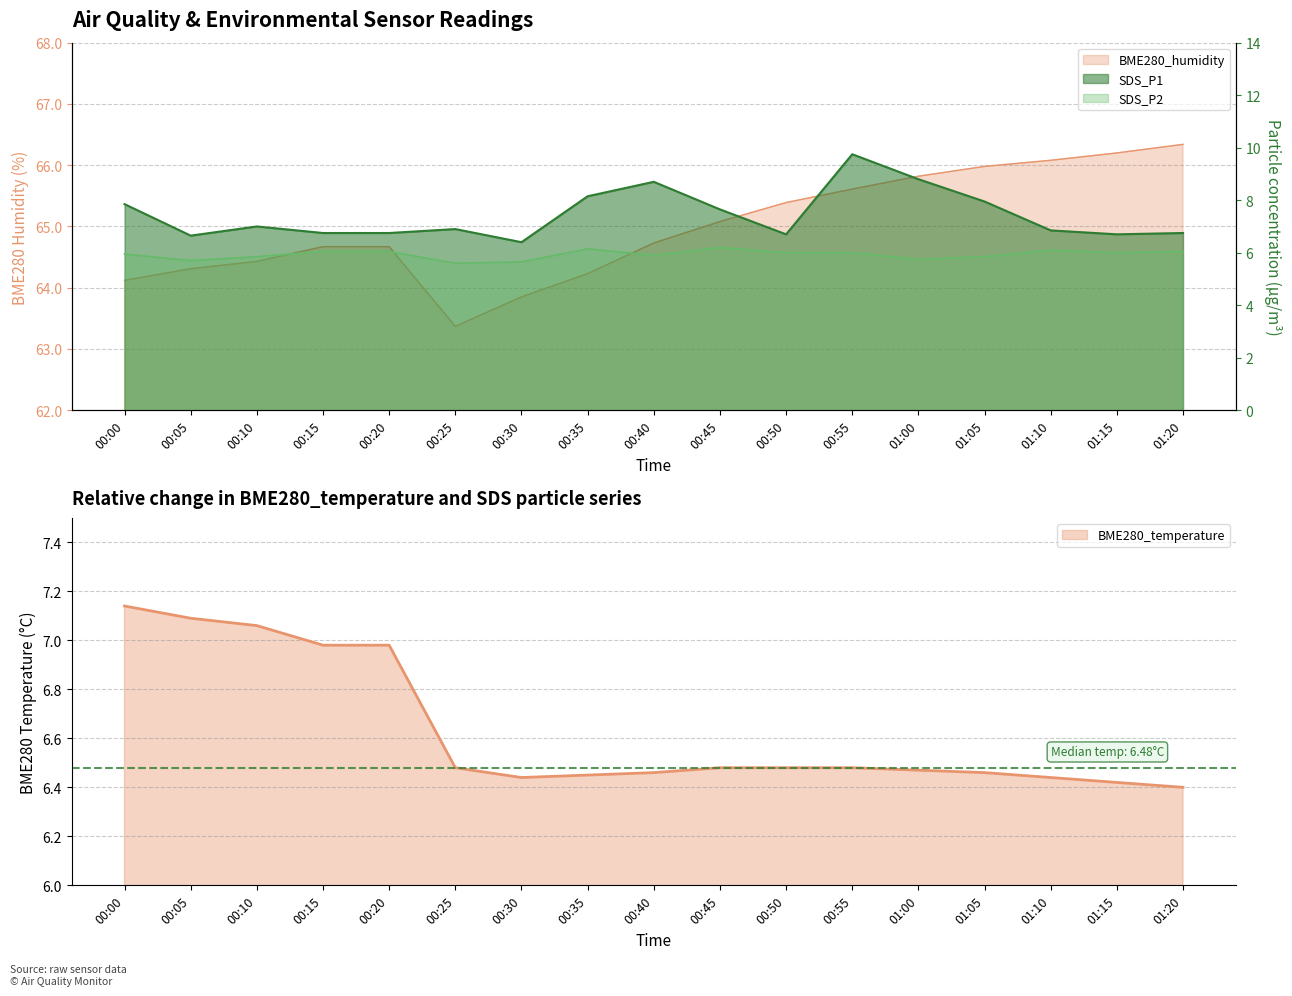

In BME280_humidity, how many points are lower than both neighbors (excluding endpoints)?

1